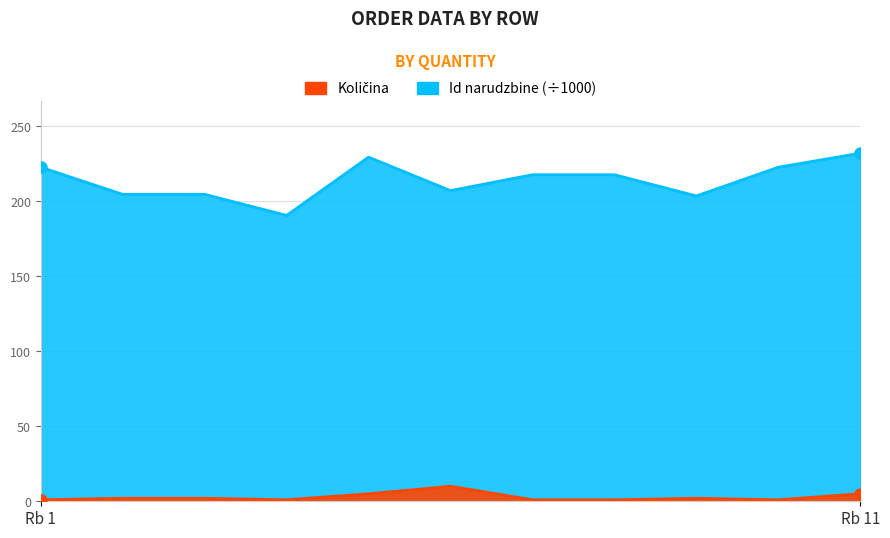

Reading left to right, extract all data points from this chart.

Količina: 1.0	2.0	2.0	1.0	5.0	10.0	1.0	1.0	2.0	1.0	5.0
Id narudzbine: 222.8	204.7	204.7	190.7	229.5	207.2	217.8	217.8	203.6	222.8	232.2